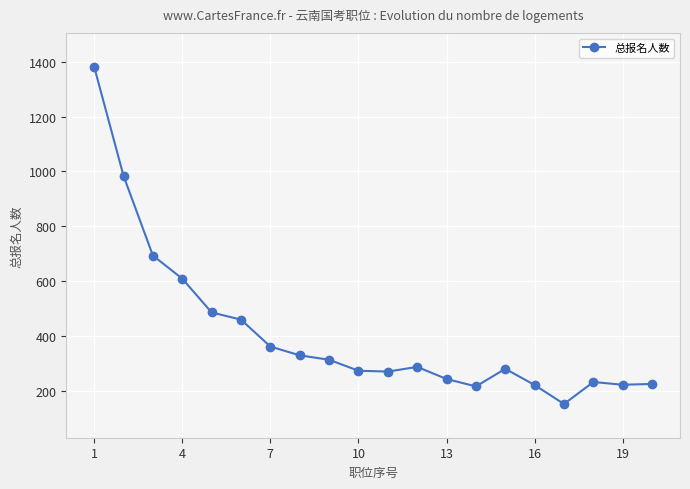

What is the minimum value shown in the chart?

154